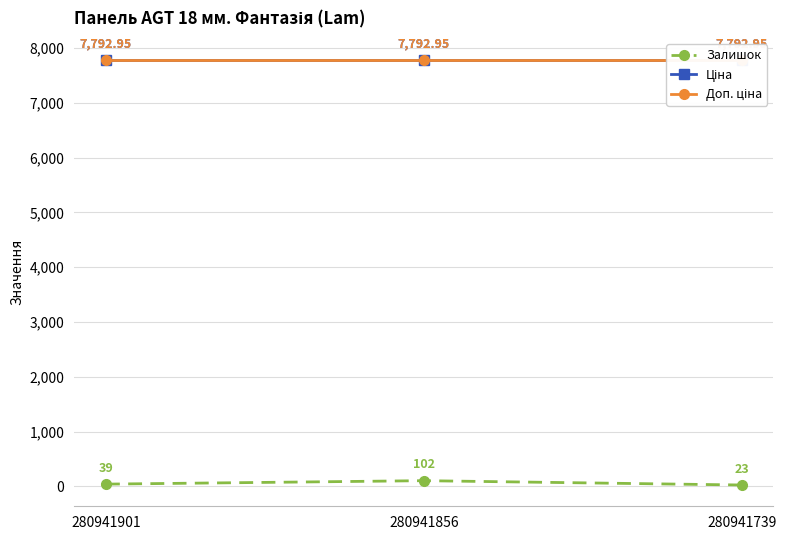

Is it true that Ціна equals 7792.9 at 280941739?

True